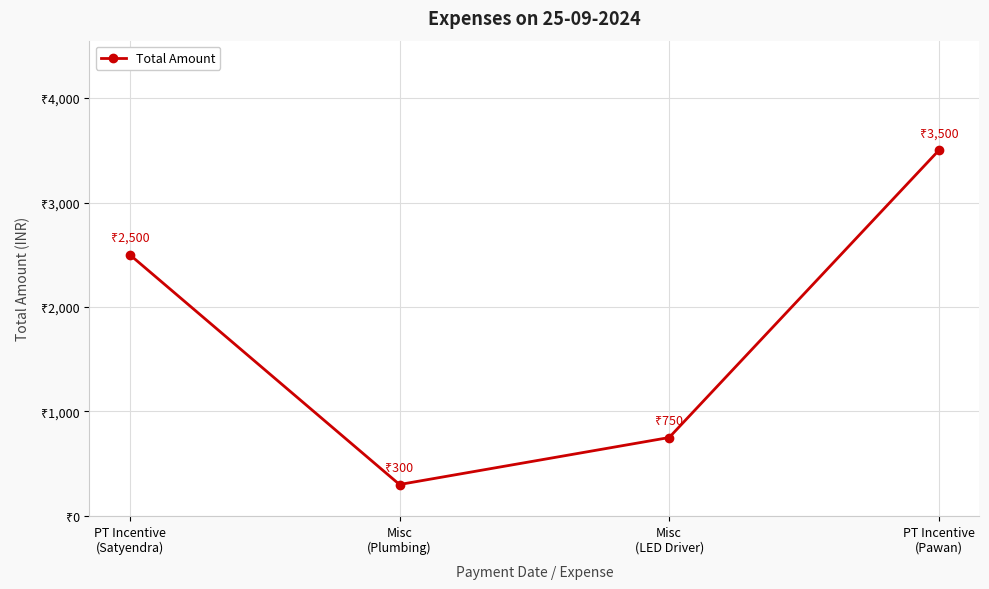

What position from the right is PT Incentive
(Satyendra)?

4